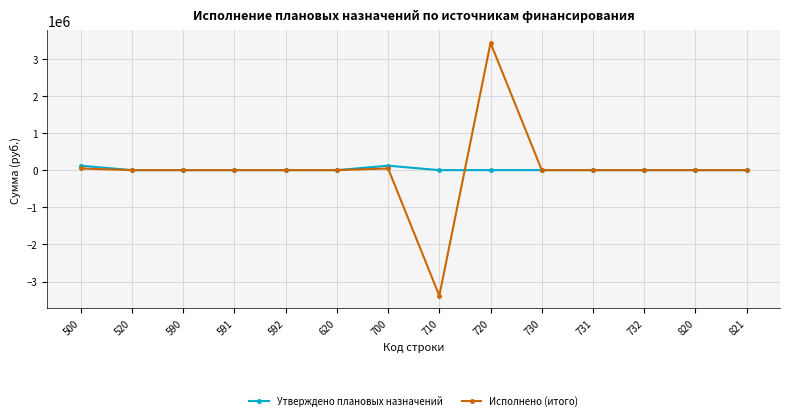

What is the minimum value for Исполнено (итого)?

-3381820.8